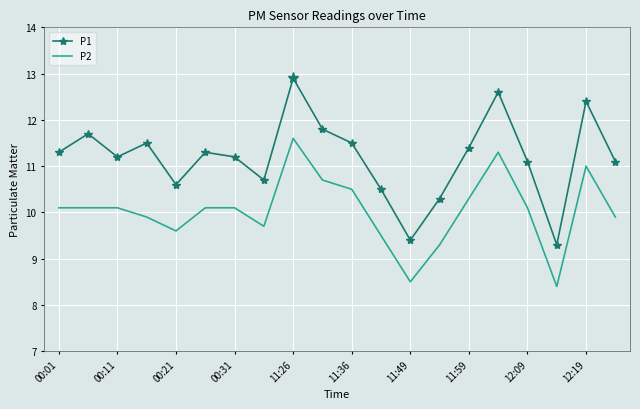

Which series has the largest total across all categories?

P1